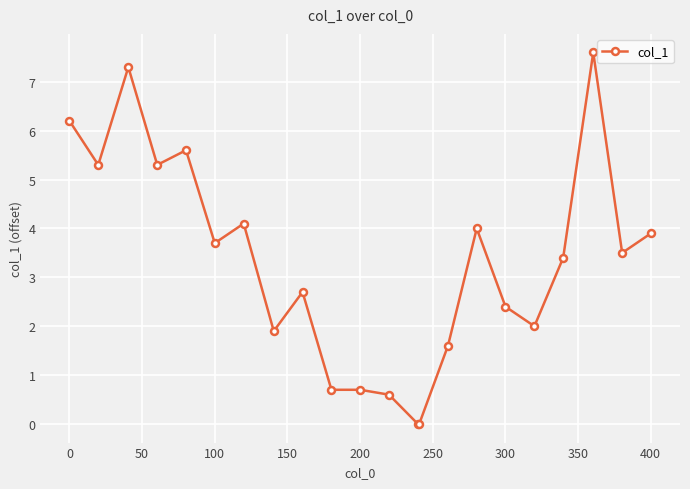

What is the value of the 3rd point from the left?

7.3